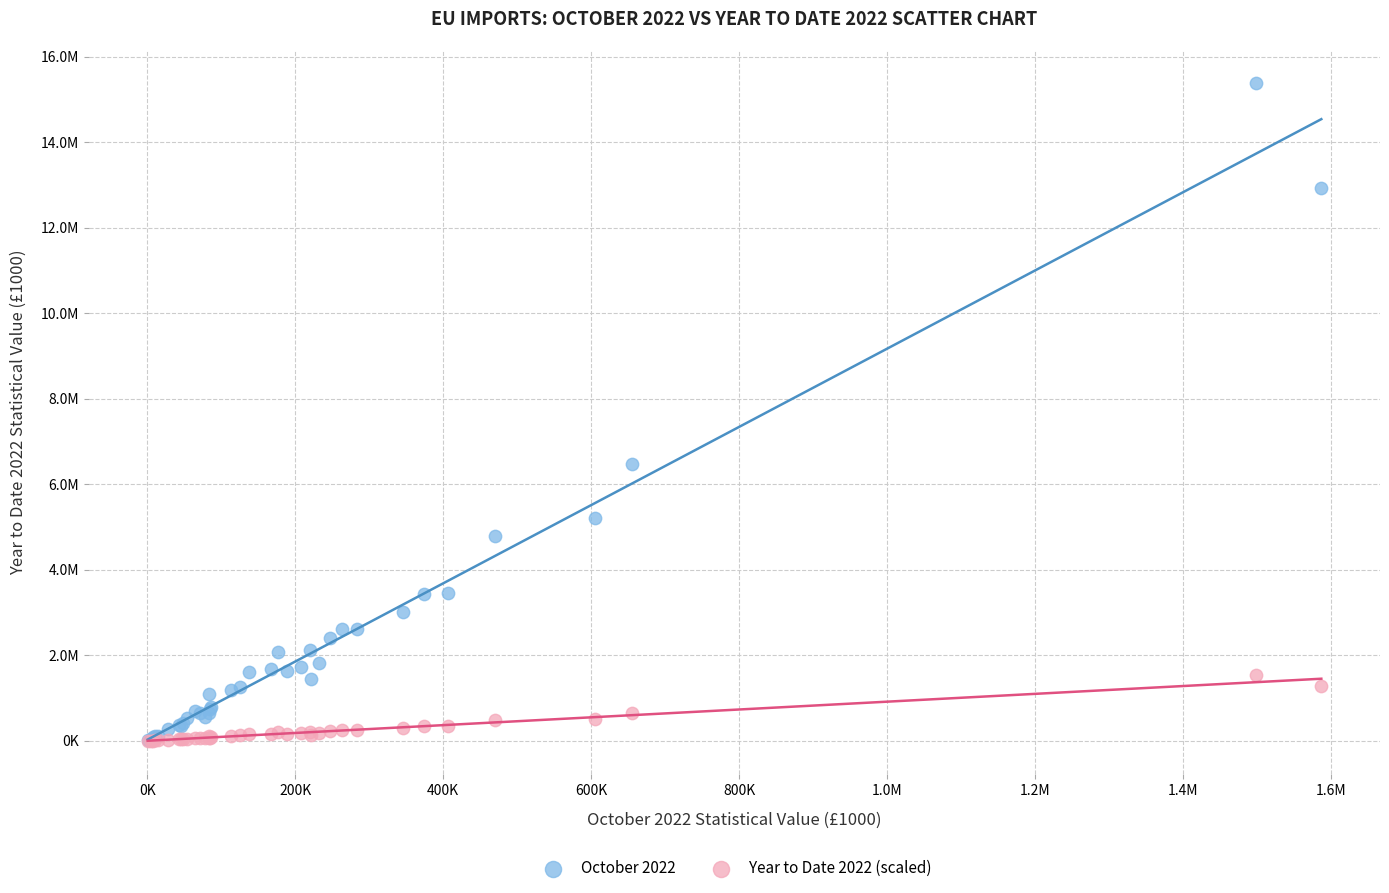

Which series reaches the maximum Y coordinate?

October 2022